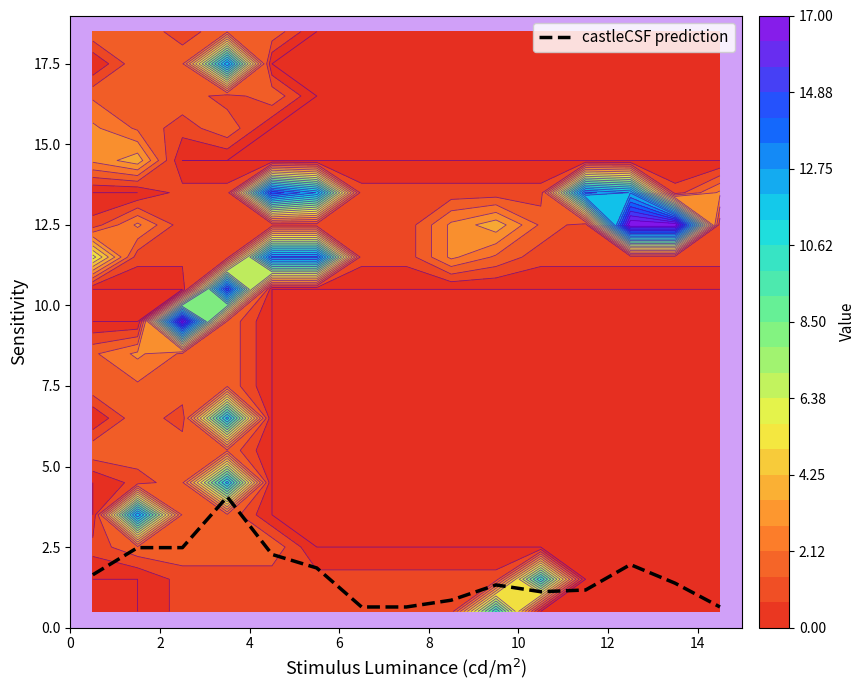

How many values are below 1?

4